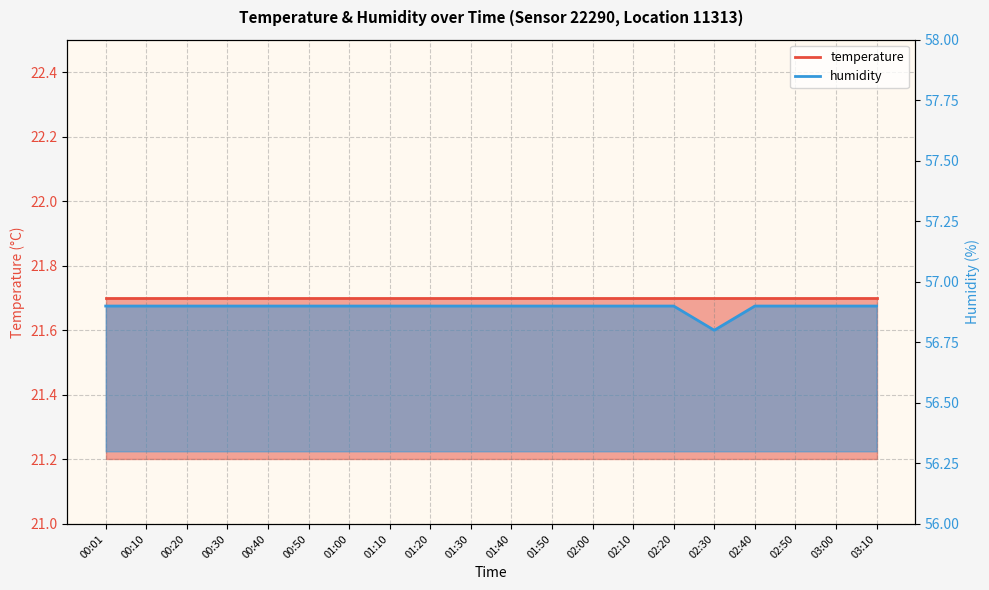

Between 01:50 and 02:30, which is larger?

01:50